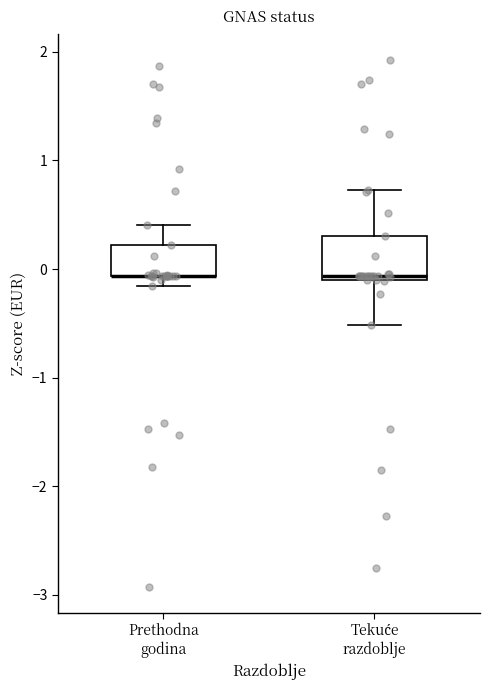

Where does the upper whisker of the box for Tekuće razdoblje end on the y-axis? The values are not printed on the chart, so give them approximately, as read against the axis.

0.7